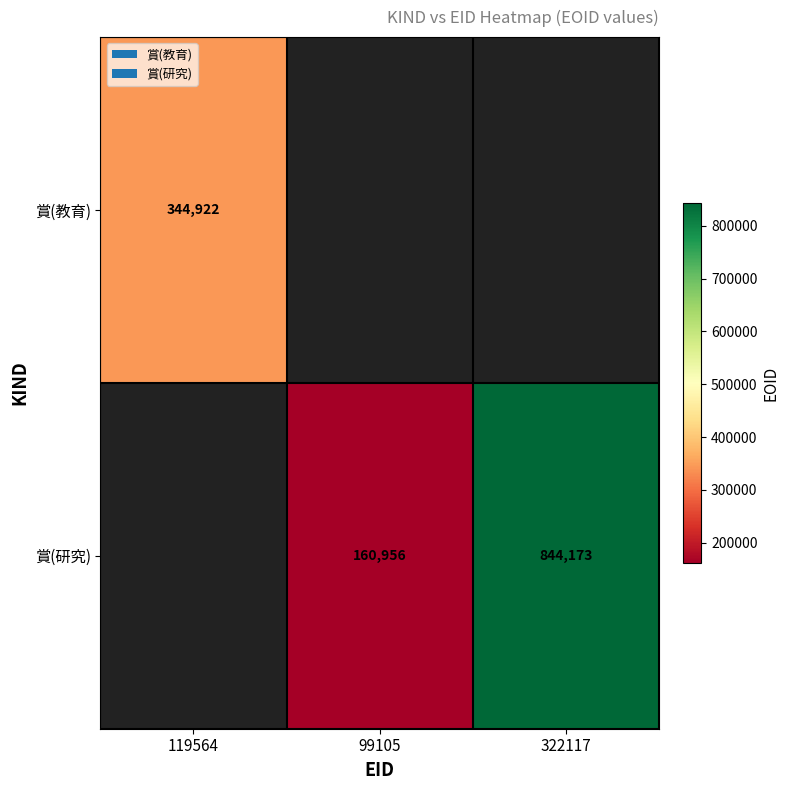

The value of 賞(教育) at 119564 is 344922. True or false?

True